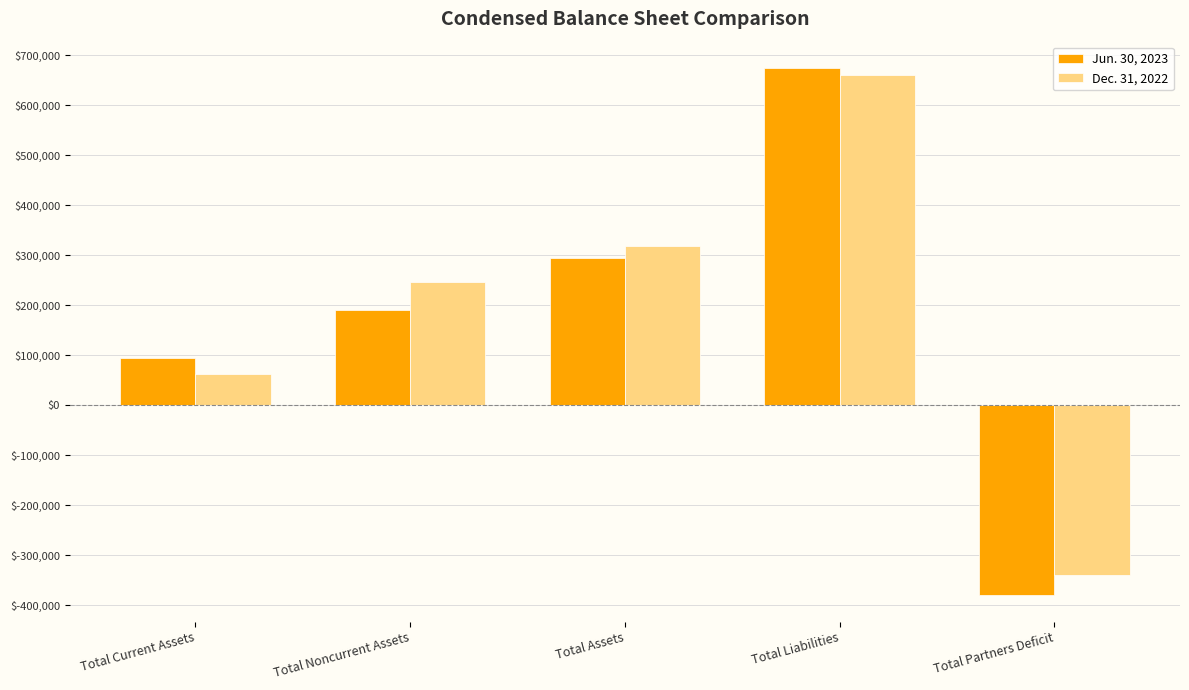

How many bars are there in each group?

2